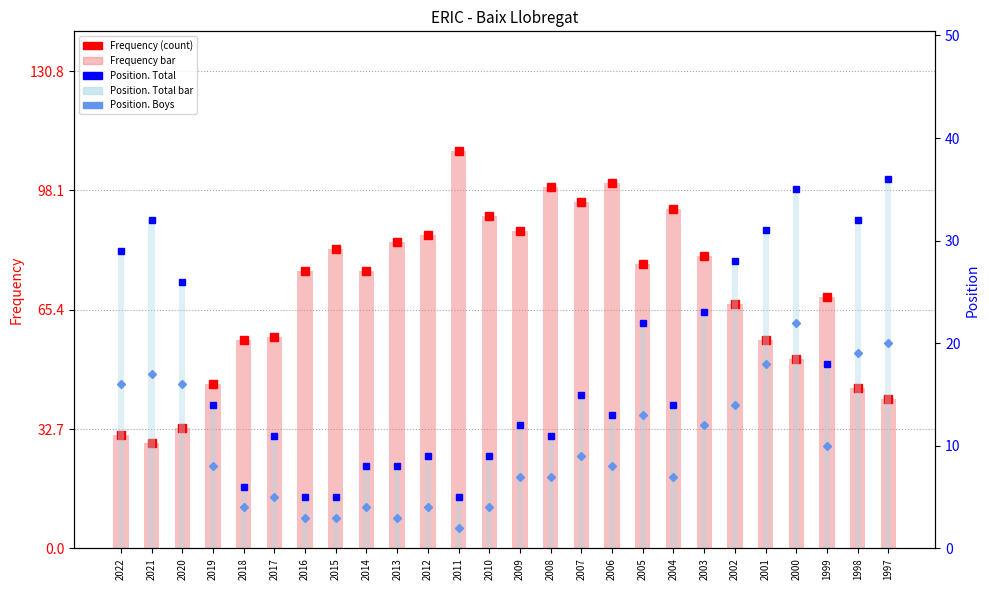

Which category has the lowest value in the Position. Total series?

2016